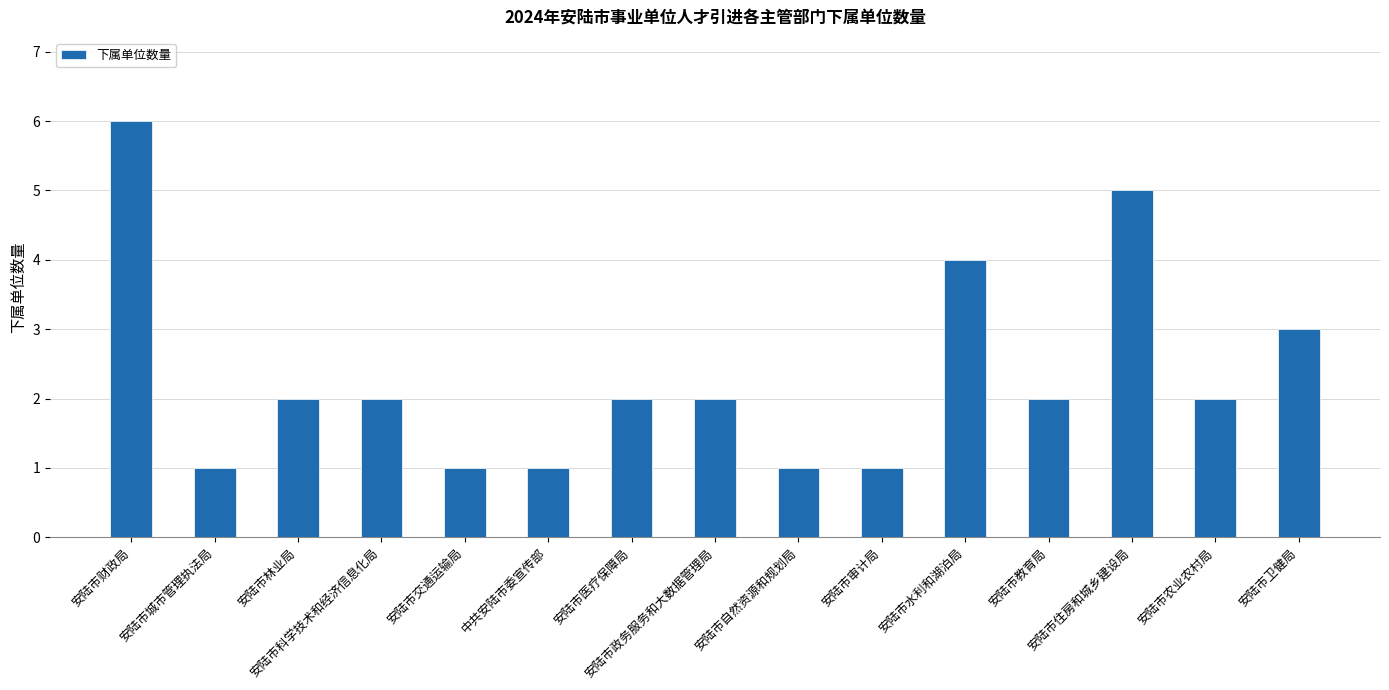

Reading left to right, what are all the values shown in this chart?

6	1	2	2	1	1	2	2	1	1	4	2	5	2	3